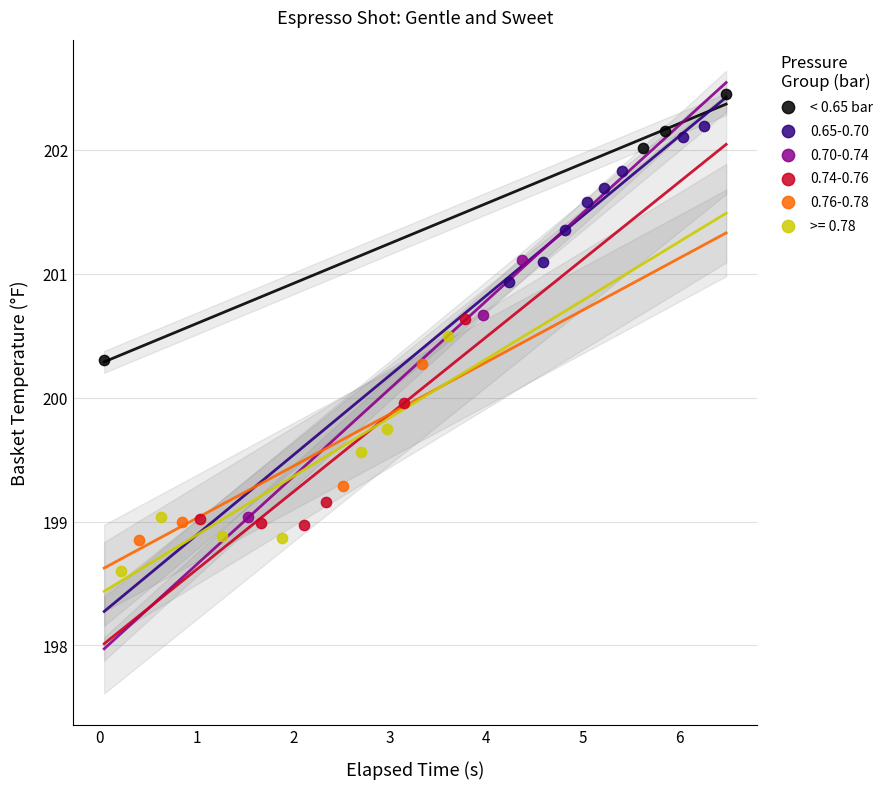

Which series reaches the maximum Y coordinate?

< 0.65 bar